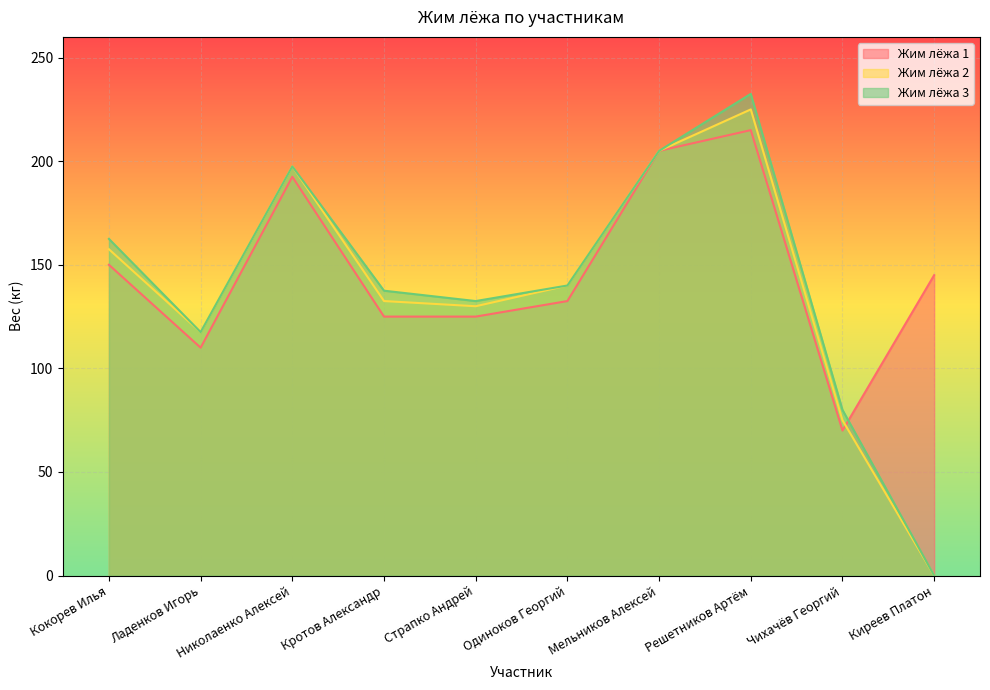

Which category has the highest value in the Жим лёжа 1 series?

Решетников Артём